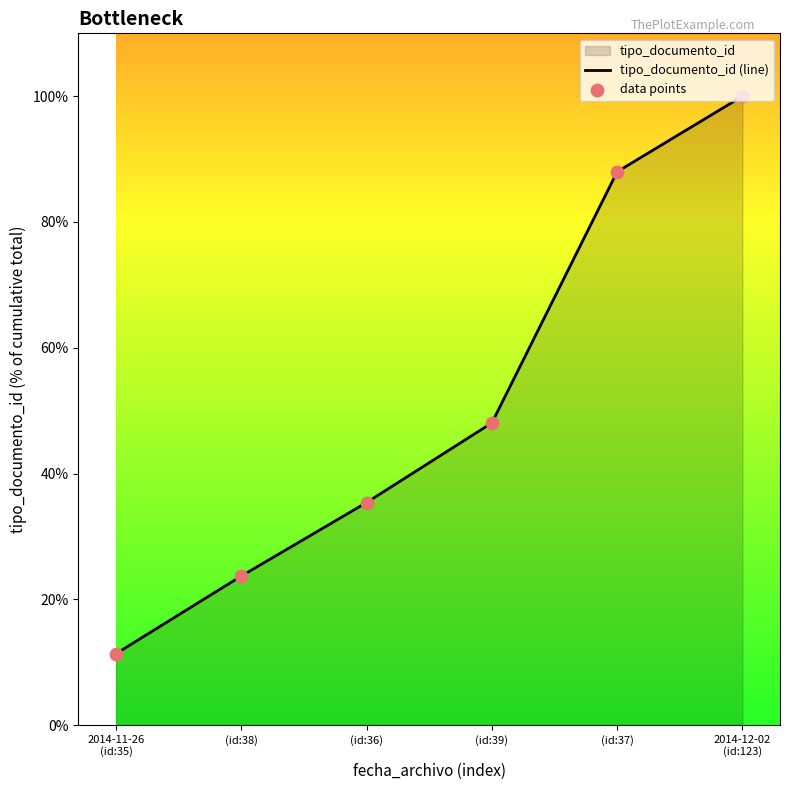

Which series contains the highest Y value?

tipo_documento_id (line)